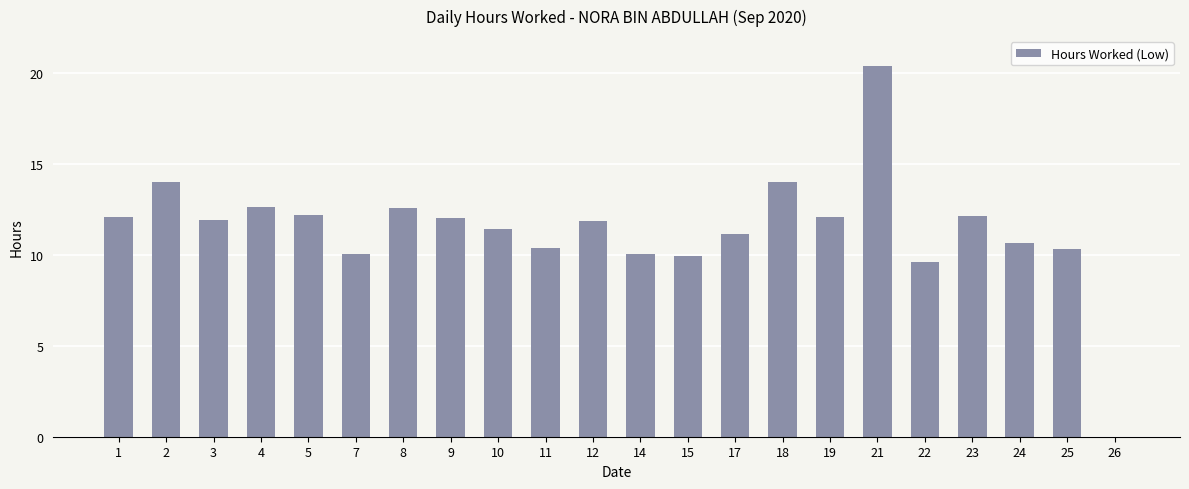

The value at 18 is 14.0. True or false?

True